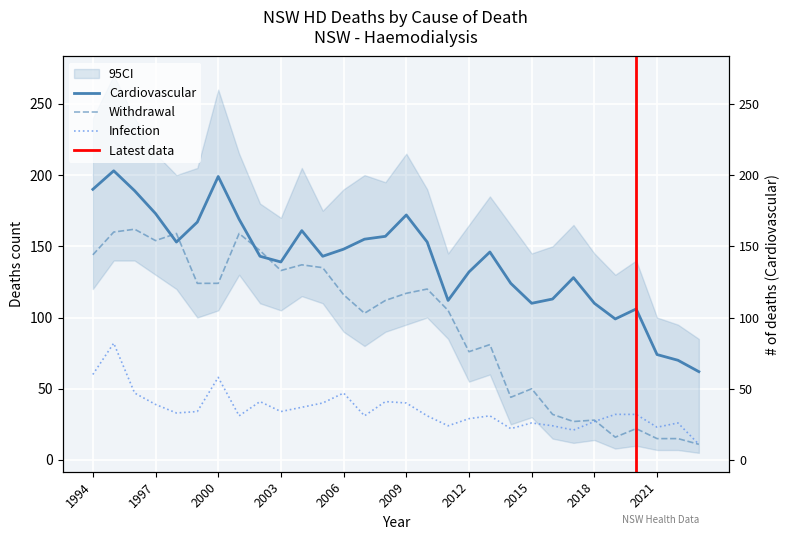

The Cardiovascular series shows 175 at 2014. True or false?

False